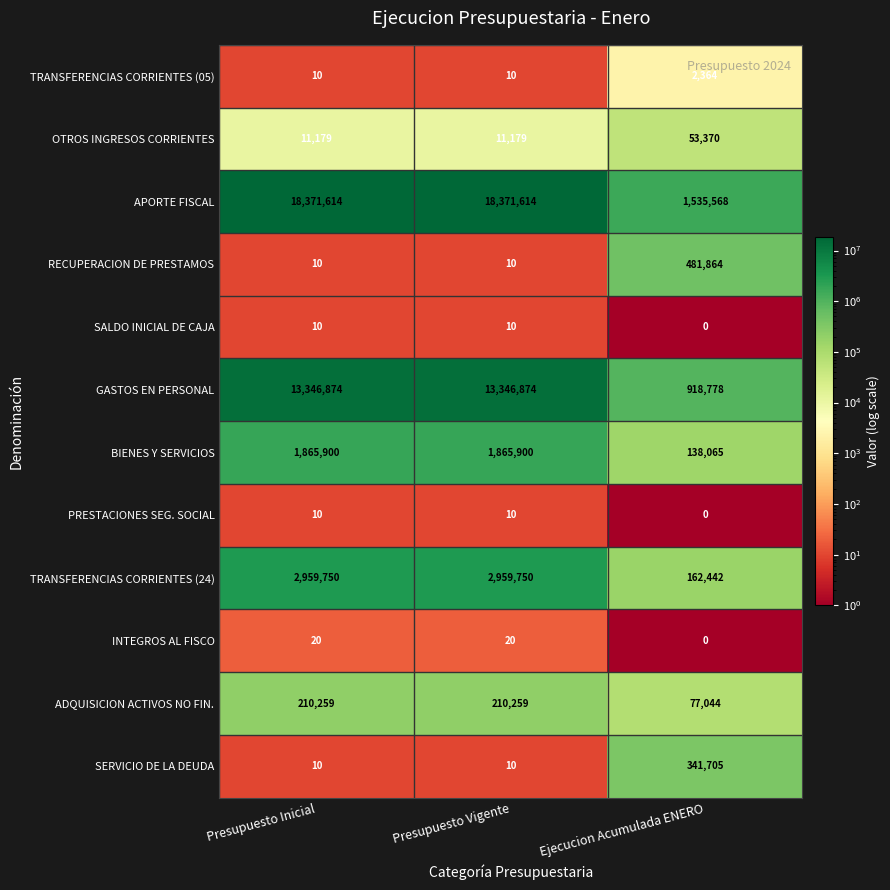

Count the INTEGROS AL FISCO values in the range 0 to 20.

3